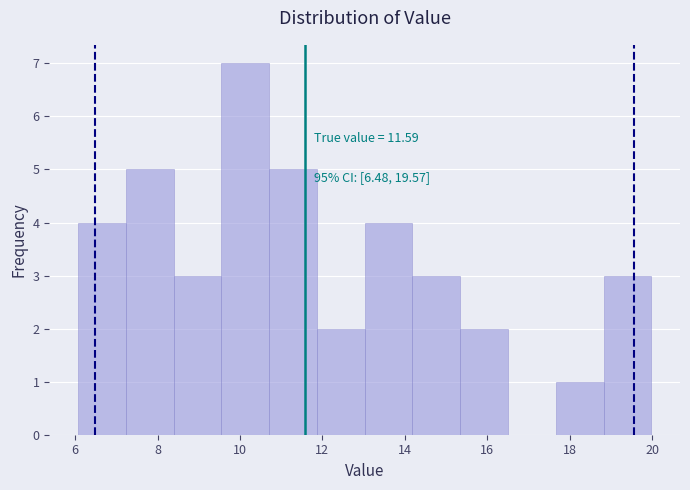

Which range on the x-axis has the tallest bar?

9.6 to 10.8